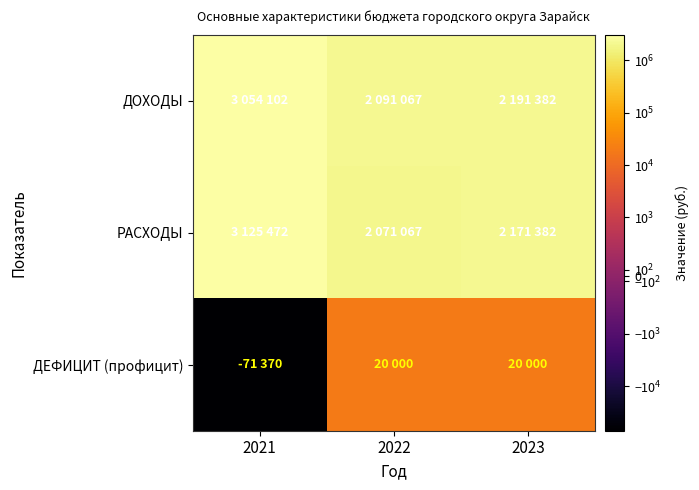

Rank the series at 2022 from lowest to highest value.

ДЕФИЦИТ (профицит), РАСХОДЫ, ДОХОДЫ